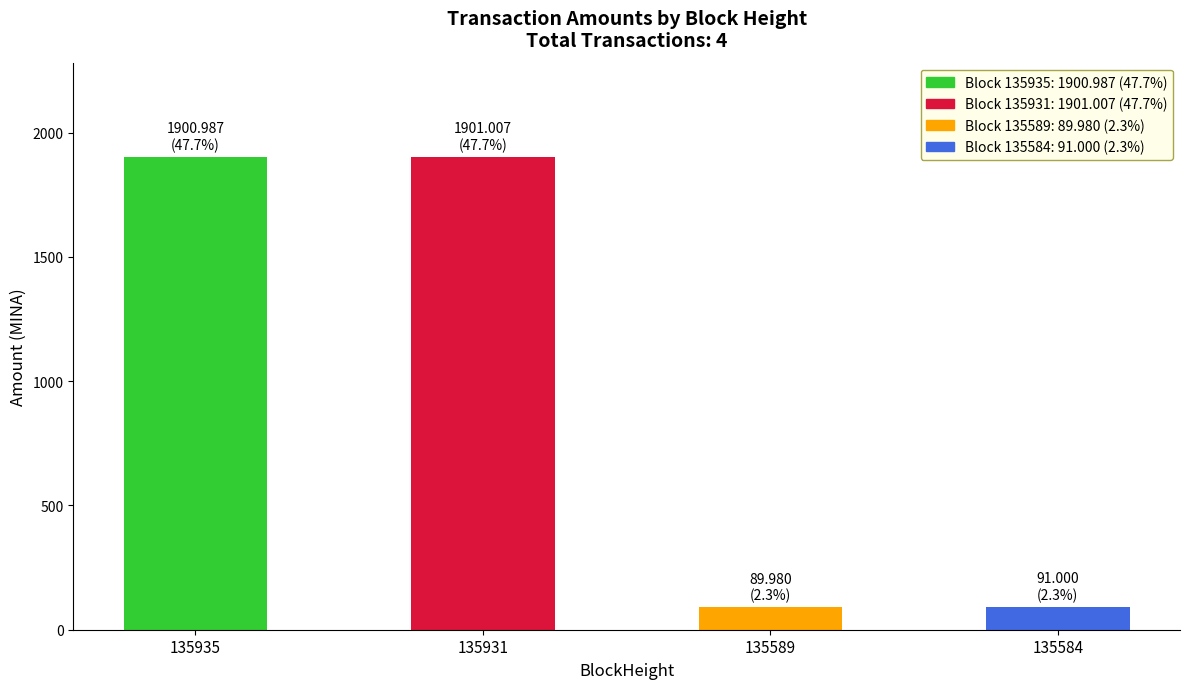

What is the minimum value shown in the chart?

90.0